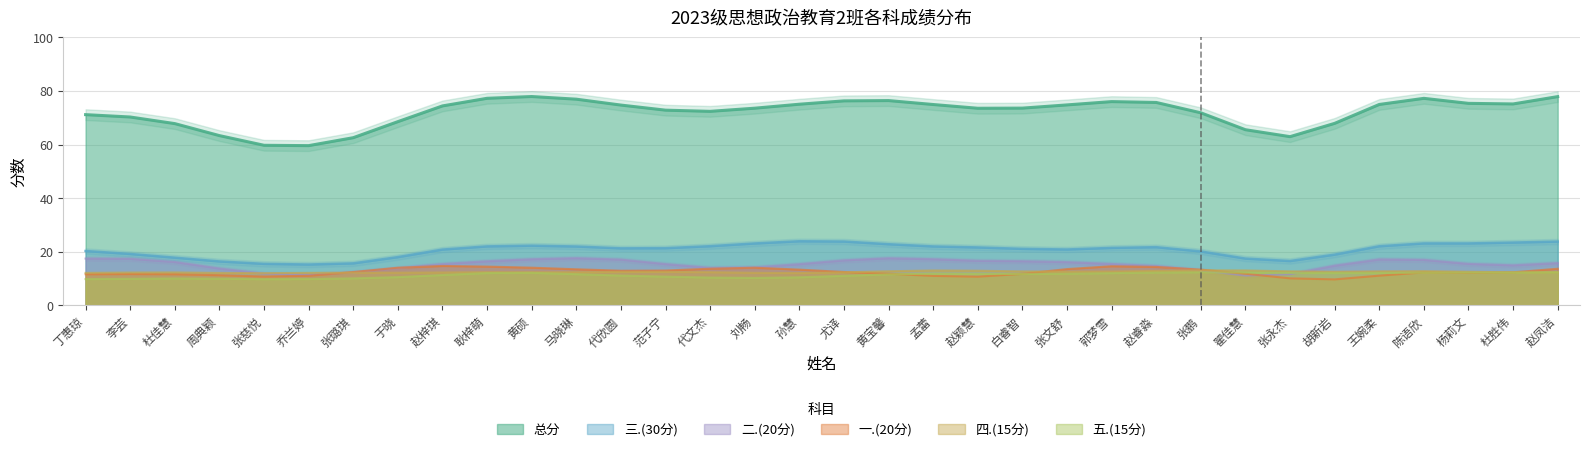

What is the label of the 2nd point from the left?

李芸